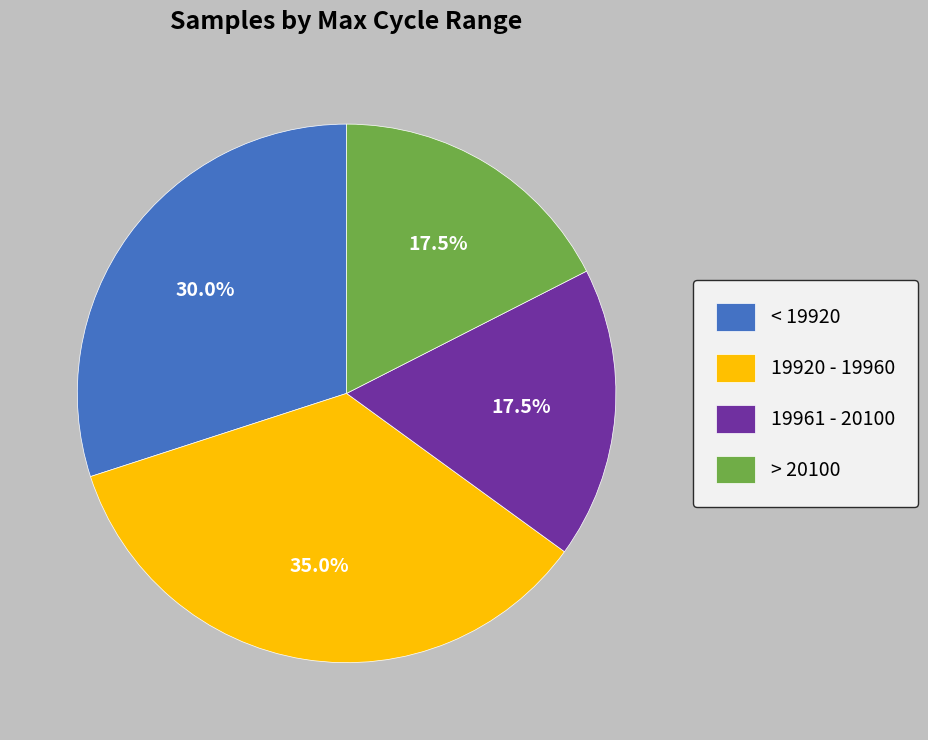

What is the ratio of the value at 19920 - 19960 to the value at 19961 - 20100?

2.0